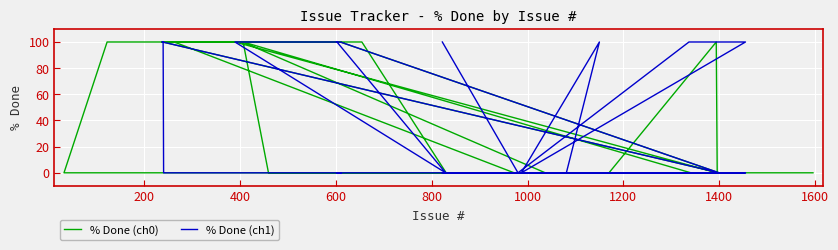

What is the difference between the second highest and minimum values in the % Done (ch0) series?

100